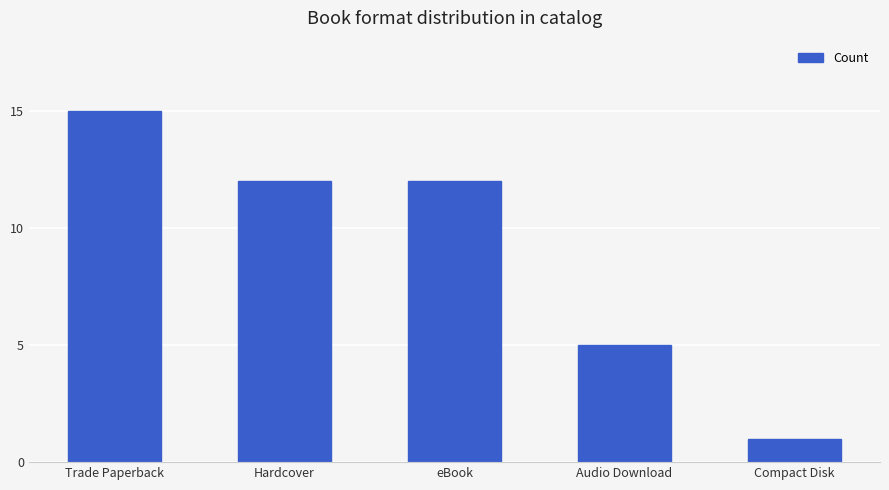

What is the difference between the maximum and minimum values?

14